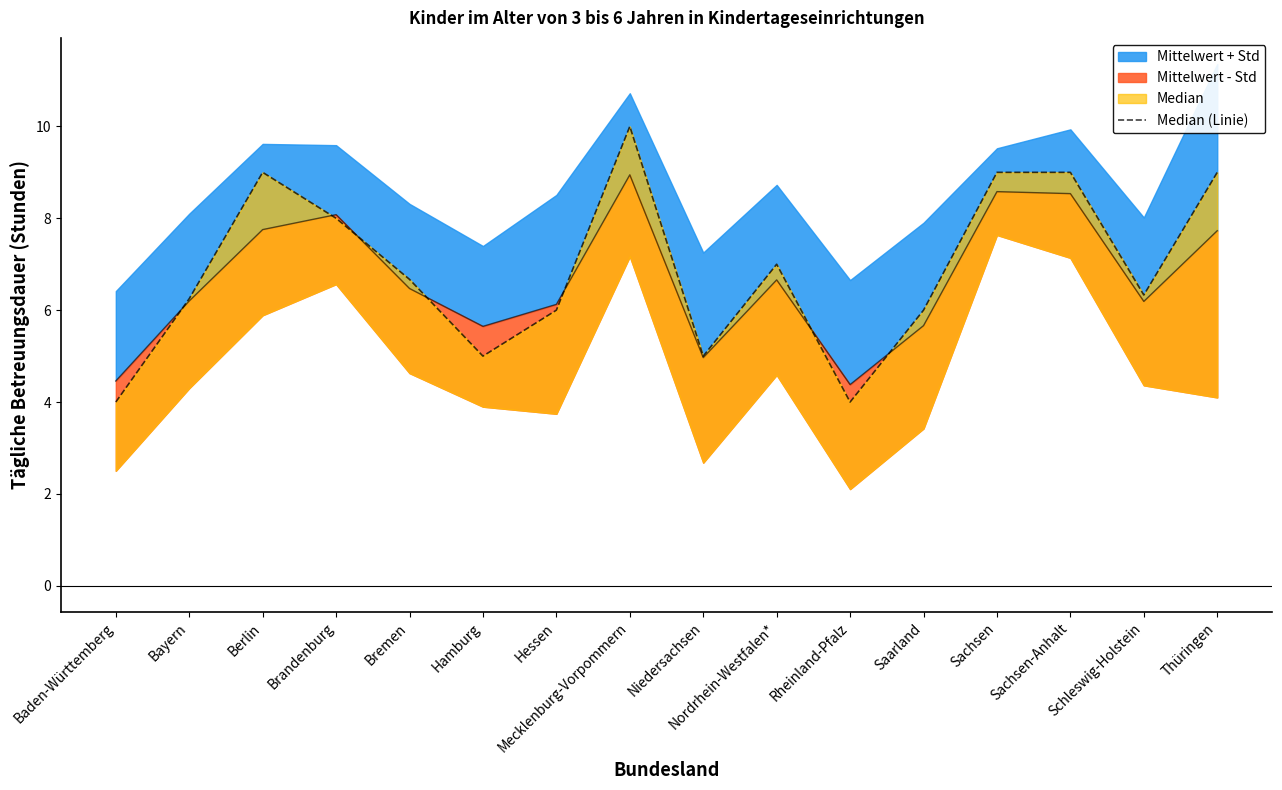

What is the approximate value at Thüringen?

9.0